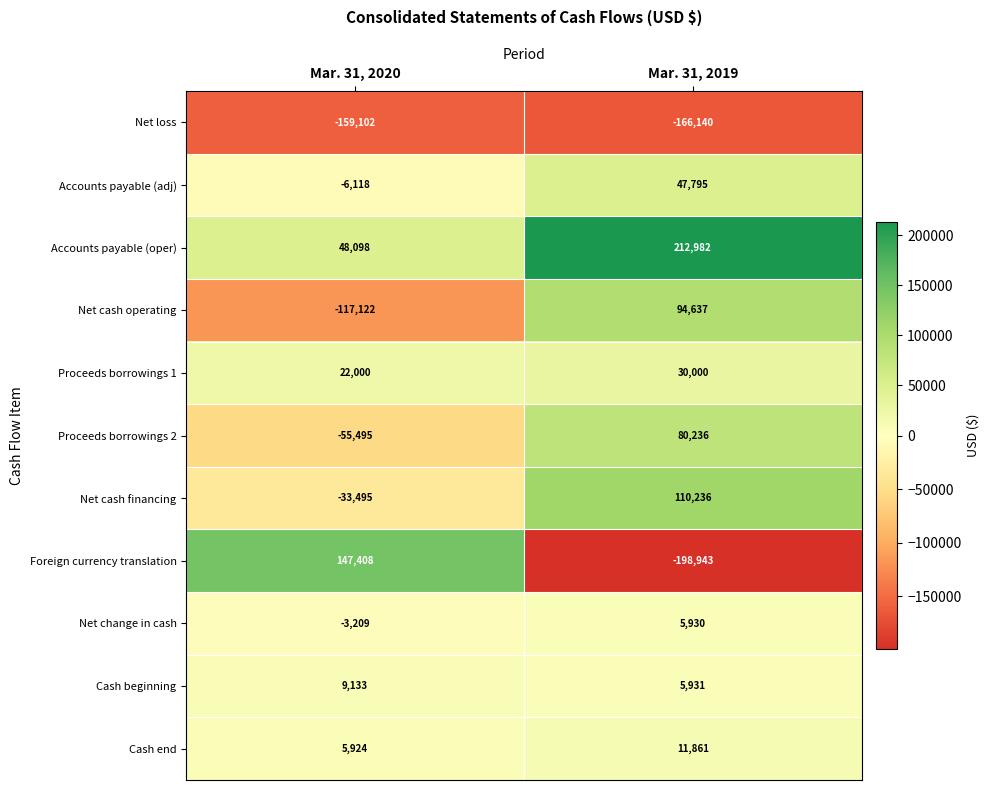

What is the average value of the Cash beginning series?

7532